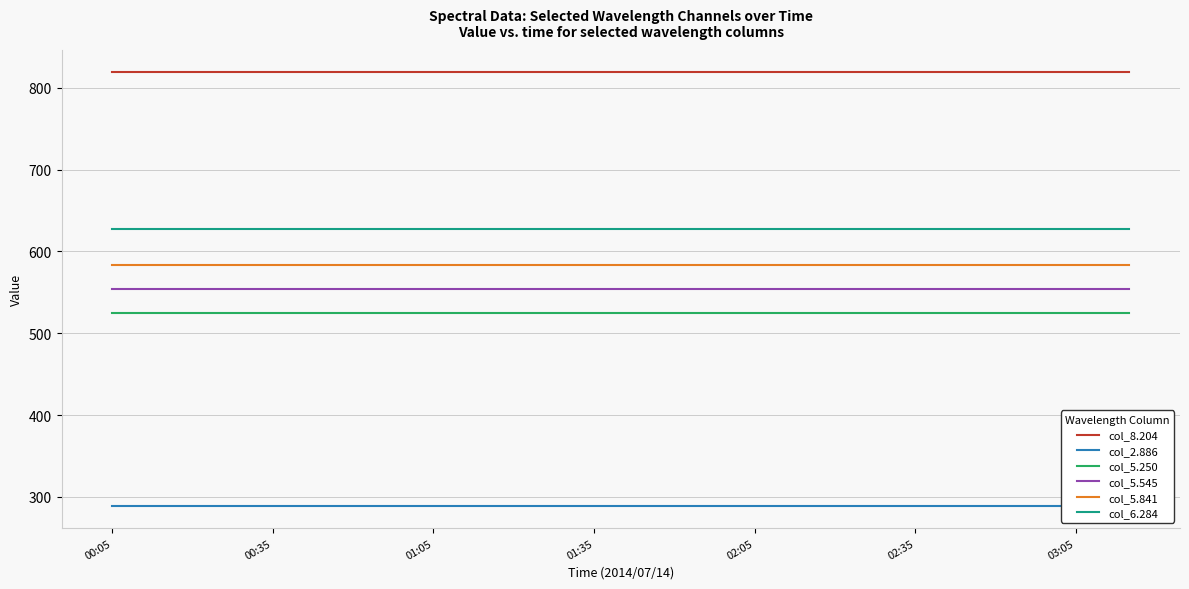

What is the highest value of the col_6.284 series?

627.8